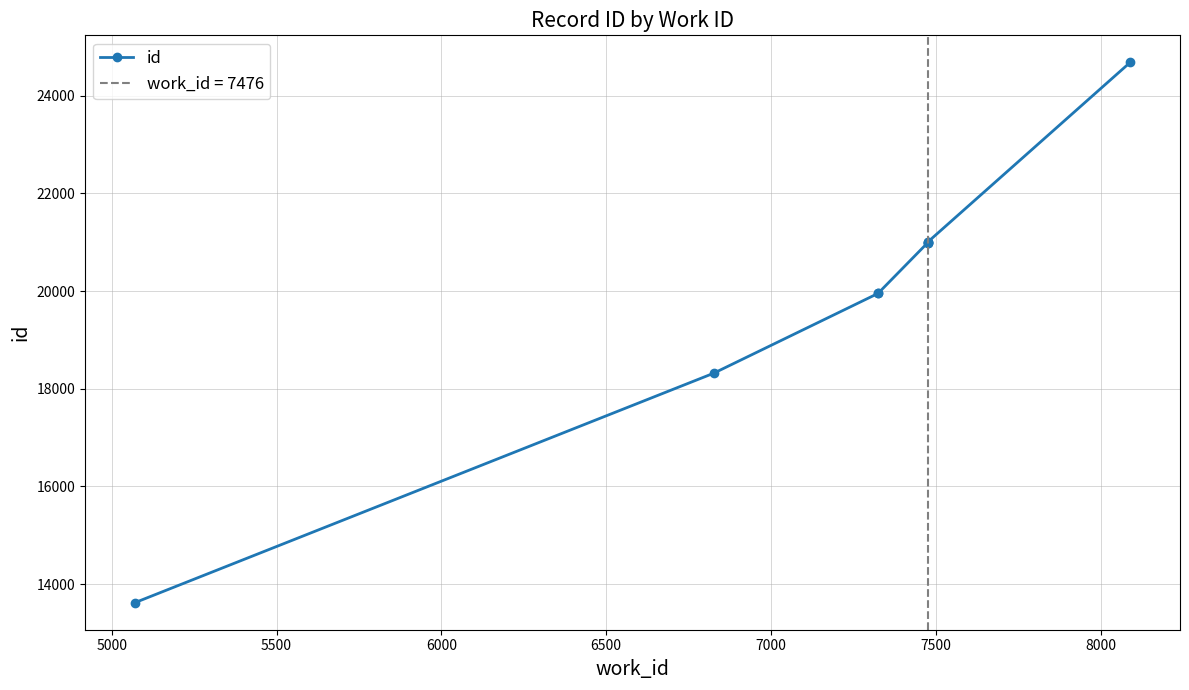

Does the chart display data point markers on the line(s)?

Yes